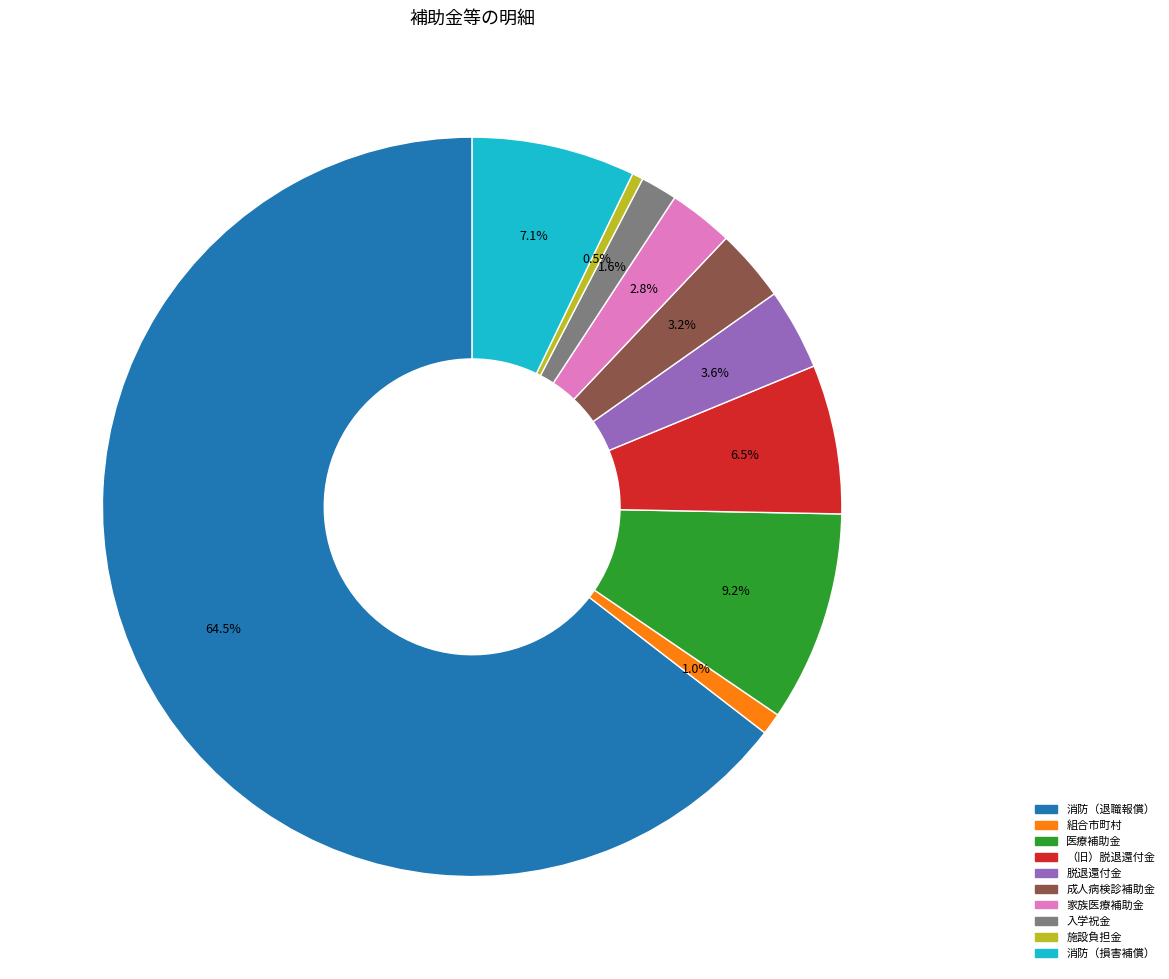

Does any single category account for the majority?

Yes